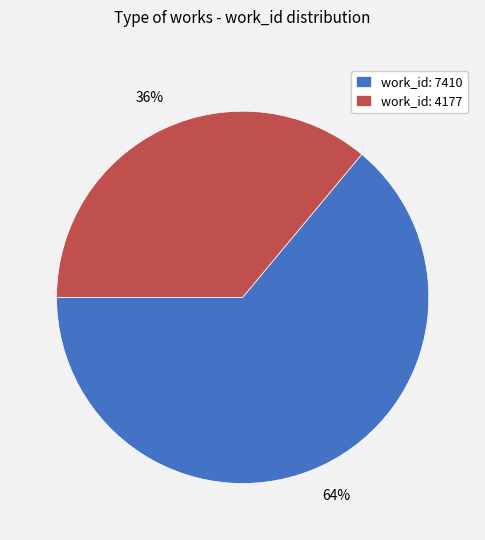

The work_id: 4177 slice represents 43% of the pie. True or false?

False